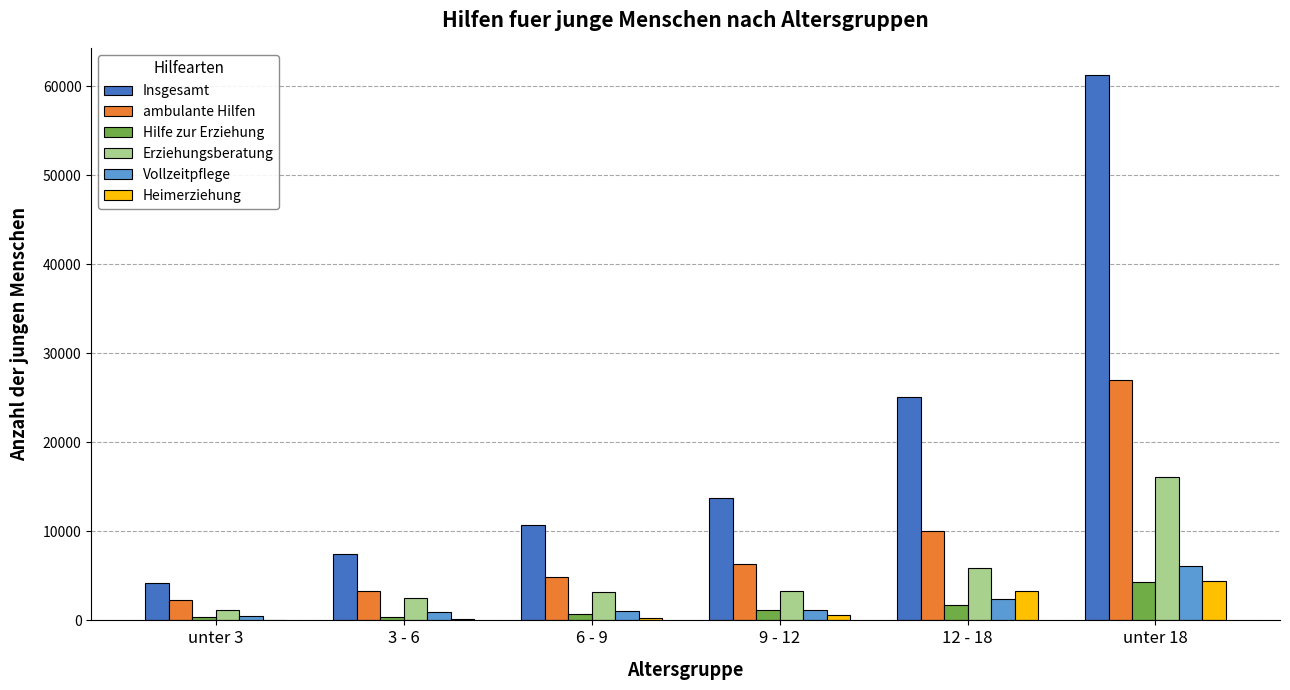

Which label corresponds to the largest value in the chart?

unter 18